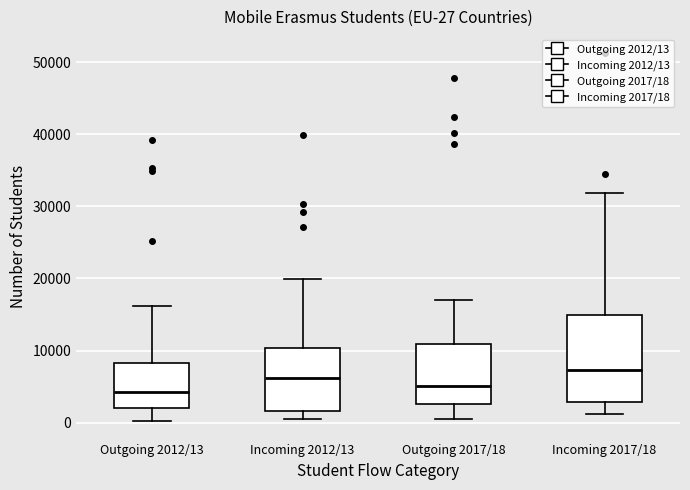

Which box is the tallest, from its lower edge to its upper edge?

Incoming 2017/18